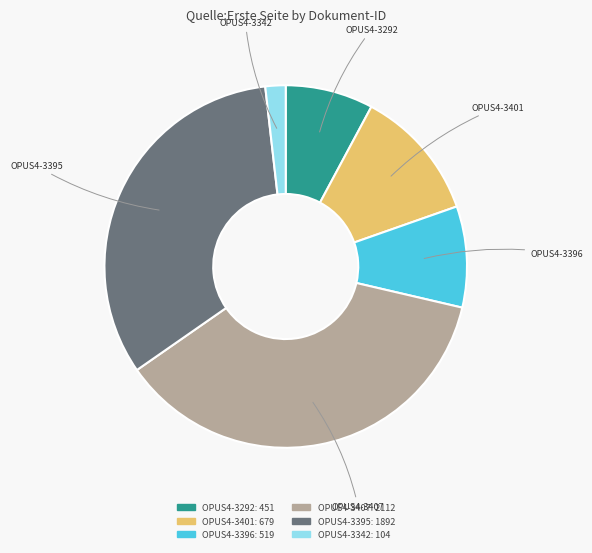

Does OPUS4-3395 account for over 50% of the chart?

No